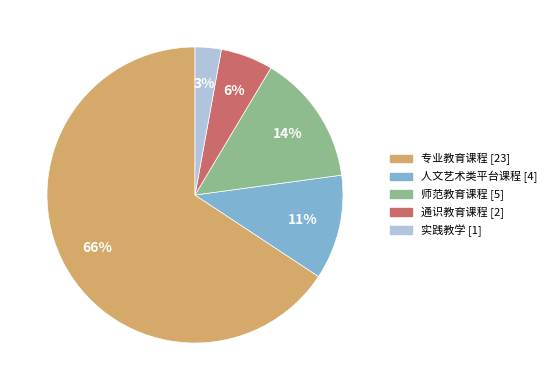

How many slices are in this pie chart?

5